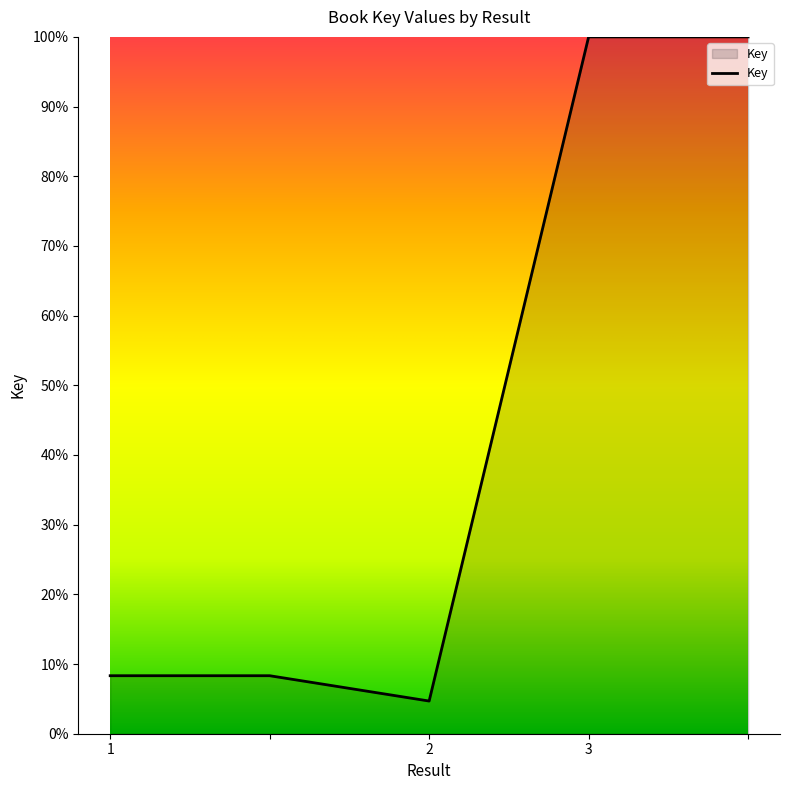

How many interior local valleys (lower than both neighbors) does the data have?

1